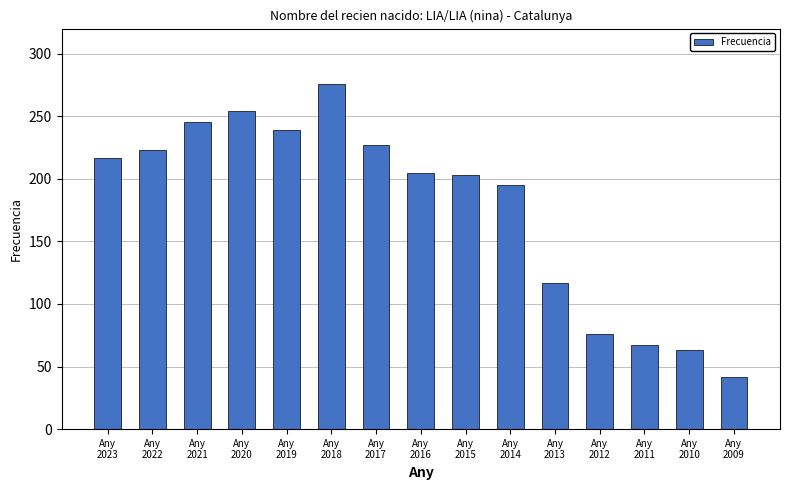

What is the maximum value shown in the chart?

276